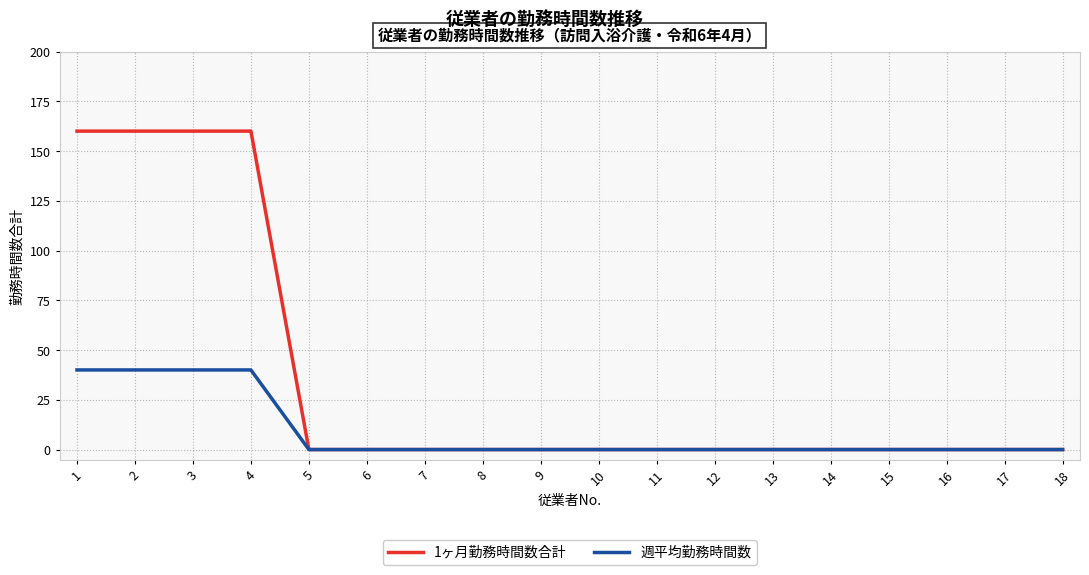

How many categories are shown in the chart?

18